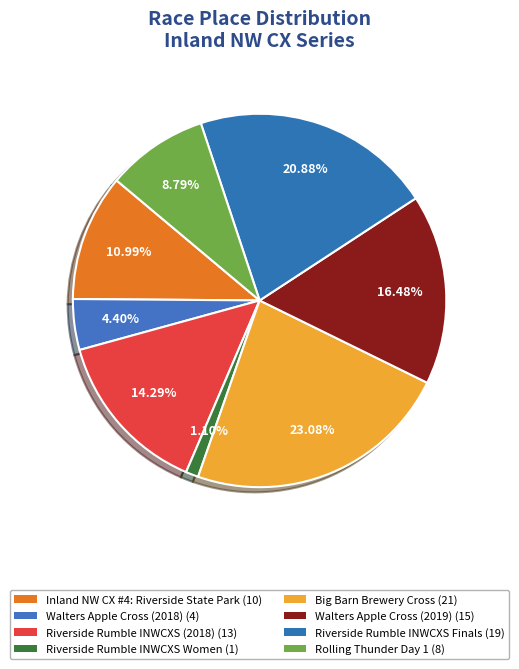

Does any single category account for the majority?

No